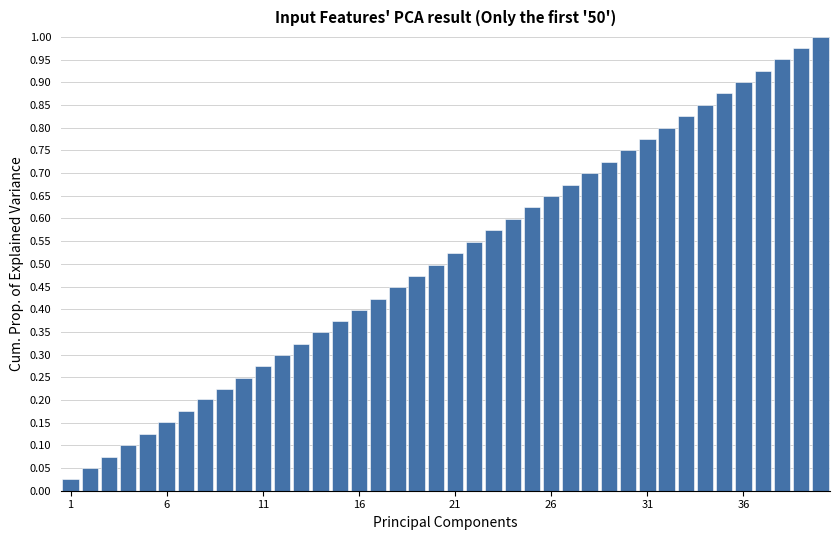

Does the chart contain any negative values?

No